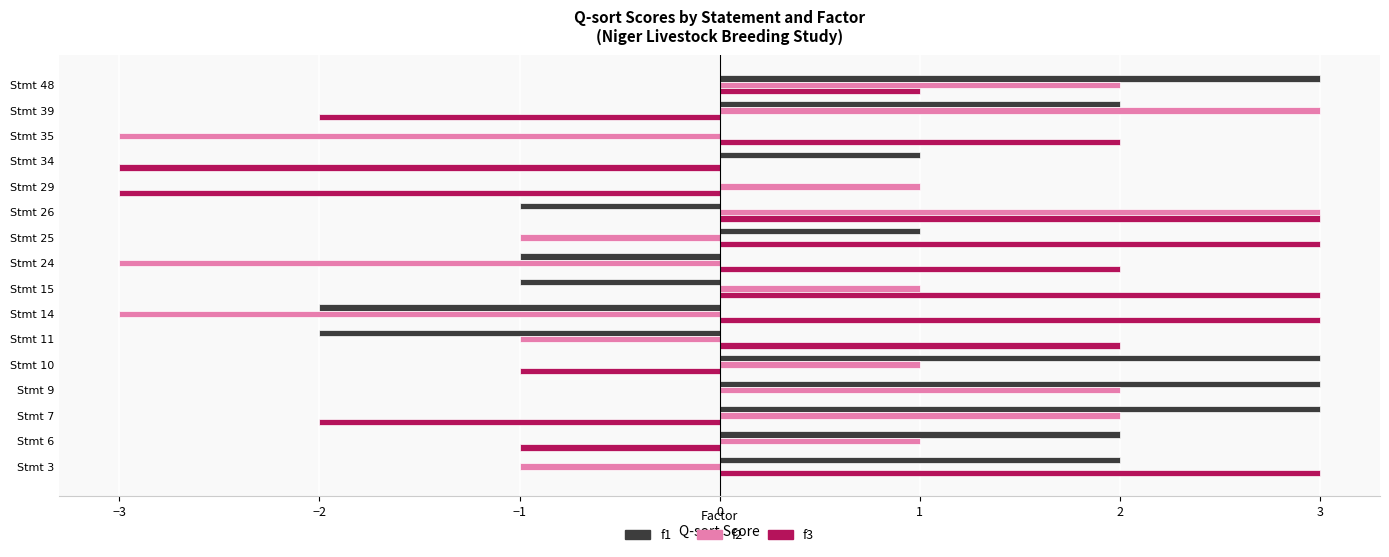

Which series changed the most between Stmt 14 and Stmt 35?

f1